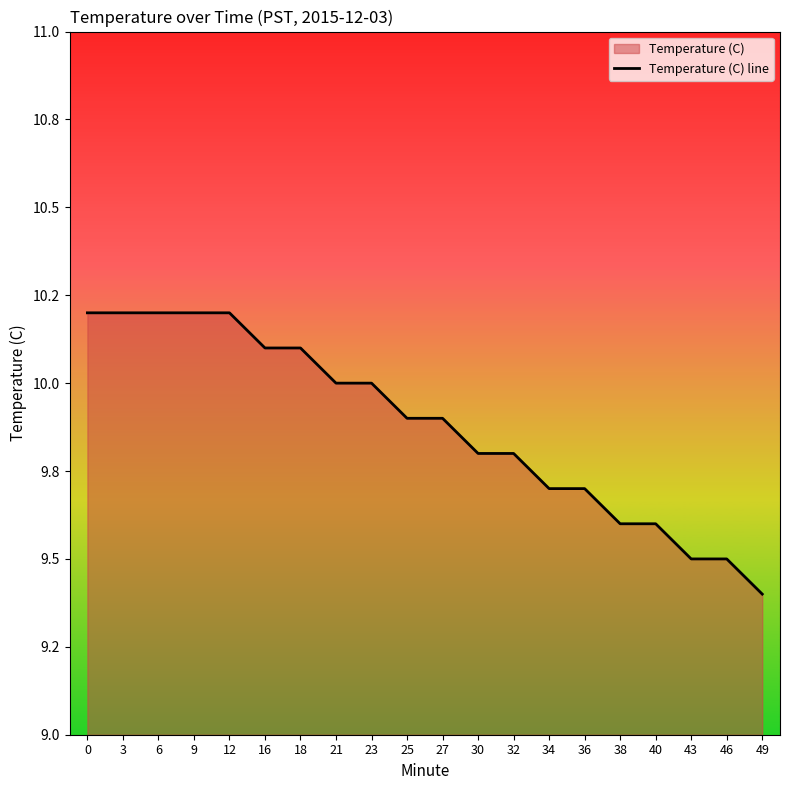

Read the value at 23.

10.0